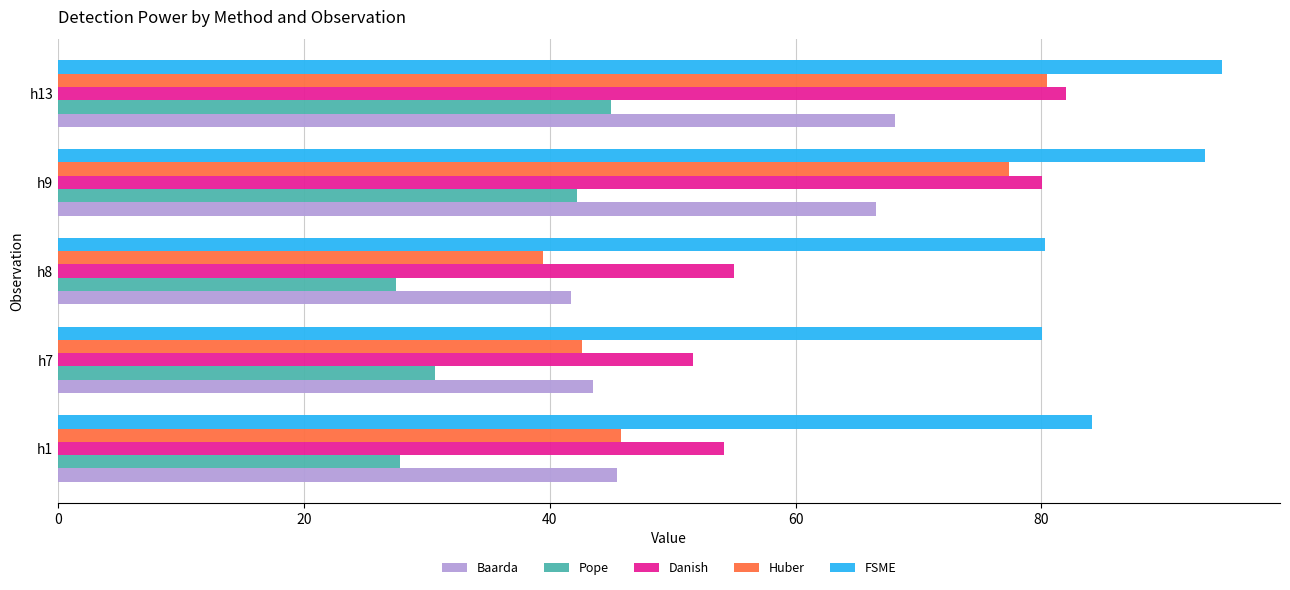

What is the average value of the Danish series?

64.6